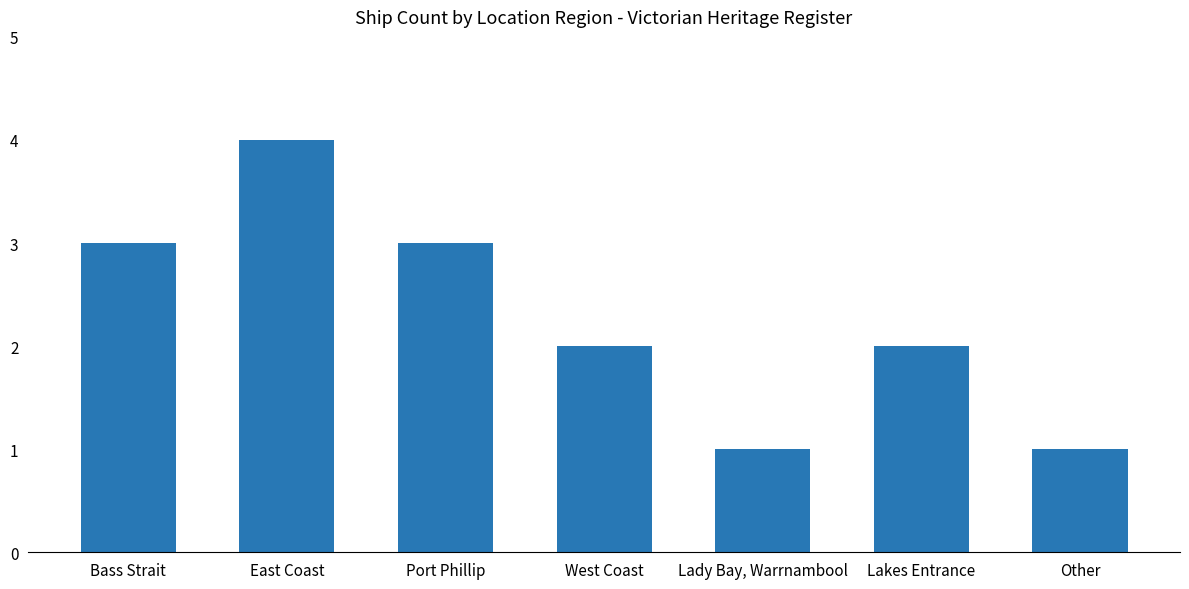

Reading left to right, transcribe all the data shown in this chart.

Bass Strait=3	East Coast=4	Port Phillip=3	West Coast=2	Lady Bay, Warrnambool=1	Lakes Entrance=2	Other=1